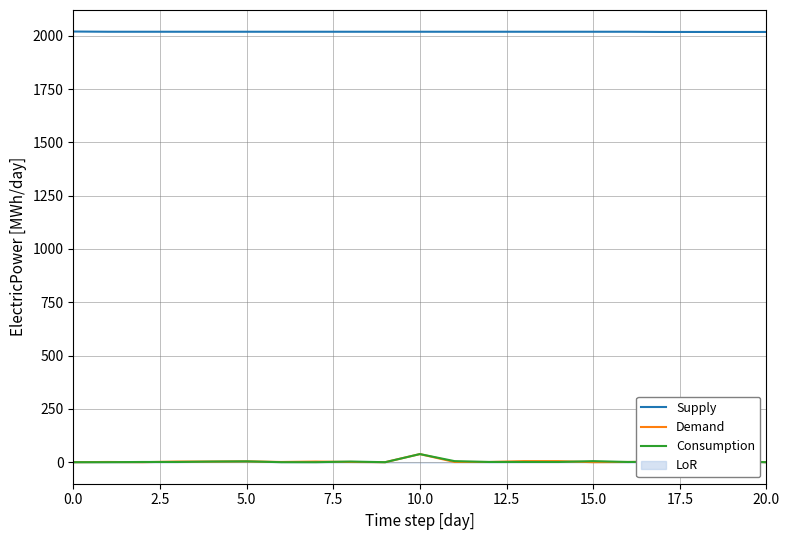

What is the total value across all series at 19?

2028